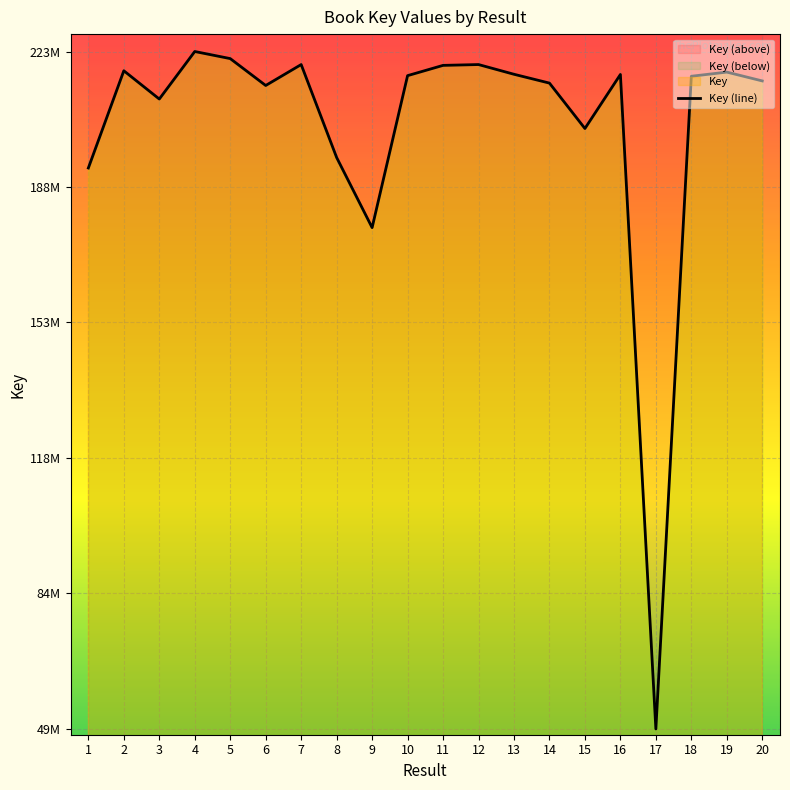

What is the sum of all values?

4086834847